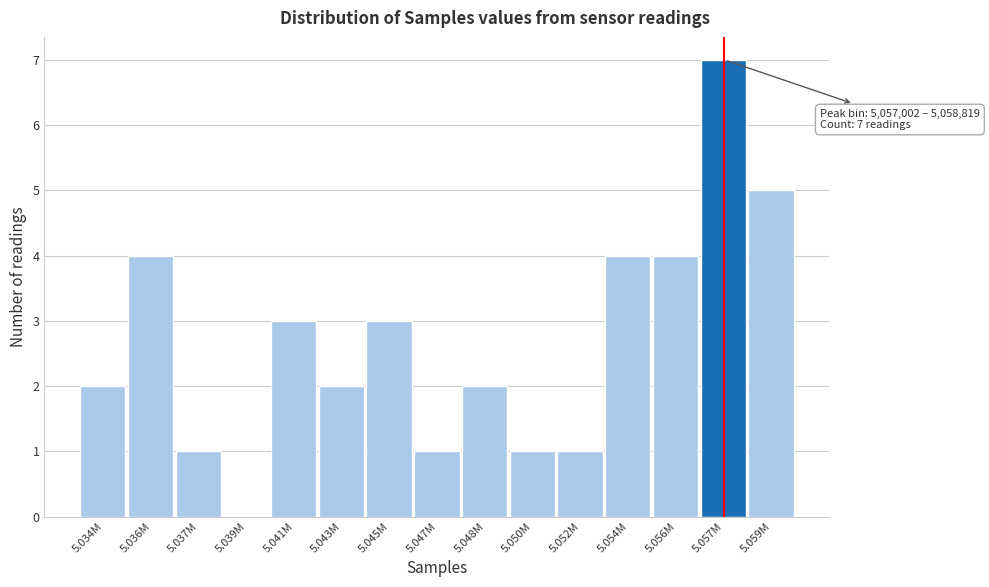

Reading left to right, transcribe all the data shown in this chart.

5.034M=2	5.036M=4	5.037M=1	5.039M=0	5.041M=3	5.043M=2	5.045M=3	5.047M=1	5.048M=2	5.050M=1	5.052M=1	5.054M=4	5.056M=4	5.057M=7	5.059M=5